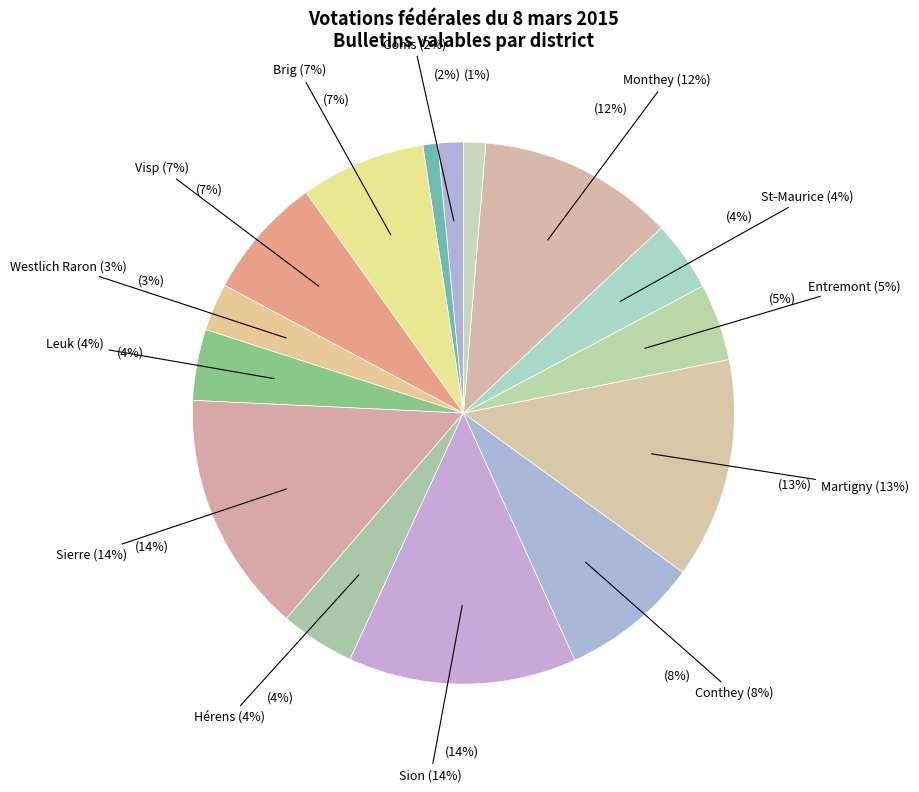

Which category accounts for the majority?

Non